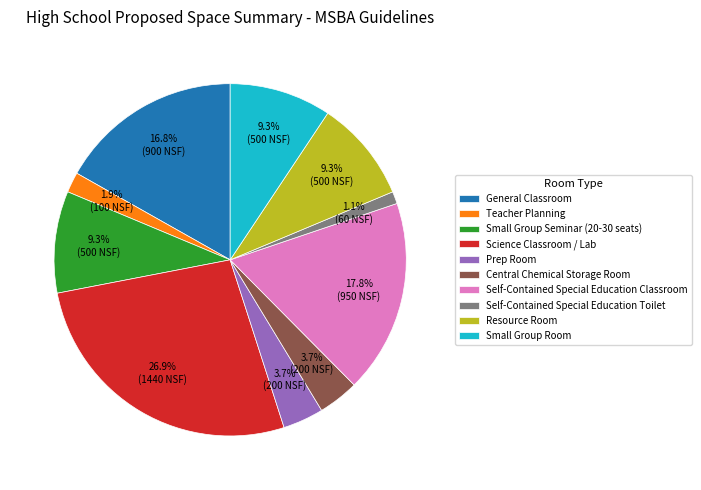

What is the smallest slice in the pie chart?

Self-Contained Special Education Toilet